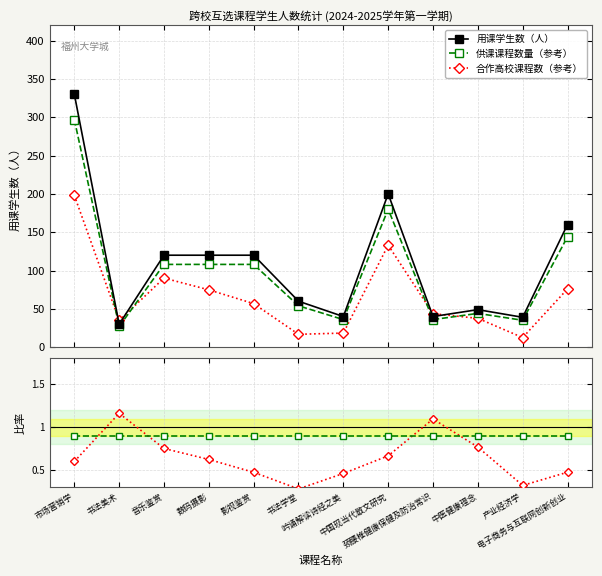

True or false: 用课学生数（人） and 合作比 intersect in this chart.

False